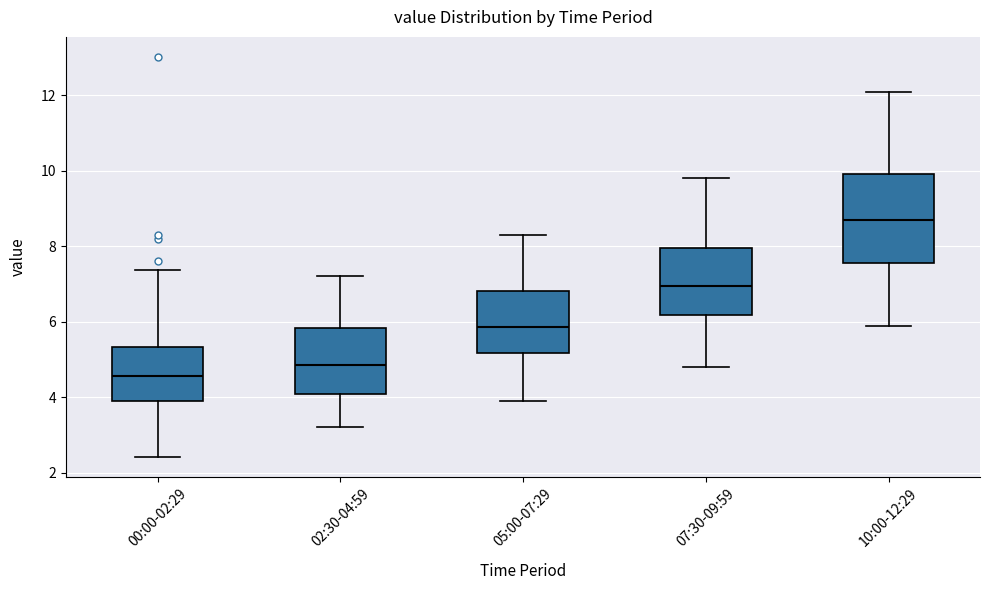

Which box is the tallest, from its lower edge to its upper edge?

10:00-12:29